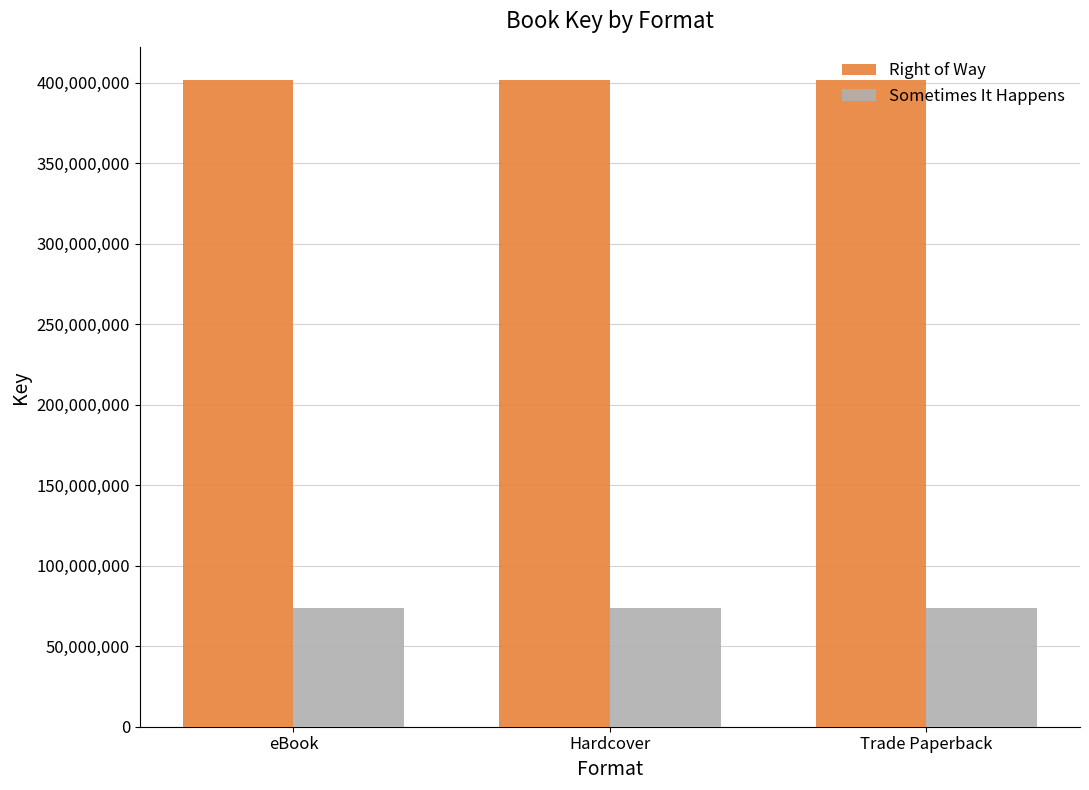

What are all the series names shown in the legend?

Right of Way, Sometimes It Happens